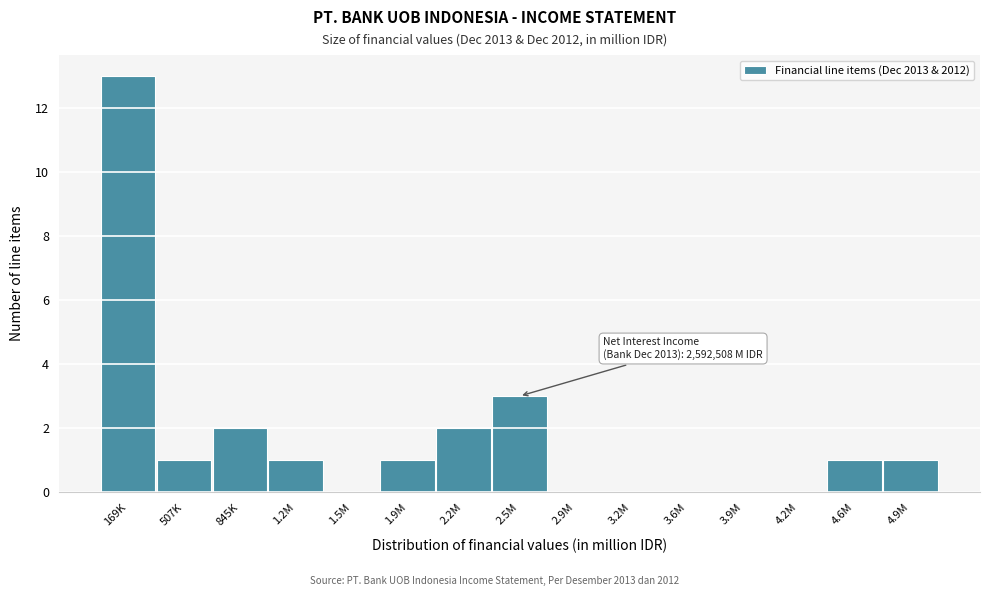

Reading right to left, extract all data points from this chart.

4.9M=1	4.6M=1	4.2M=0	3.9M=0	3.6M=0	3.2M=0	2.9M=0	2.5M=3	2.2M=2	1.9M=1	1.5M=0	1.2M=1	845K=2	507K=1	169K=13